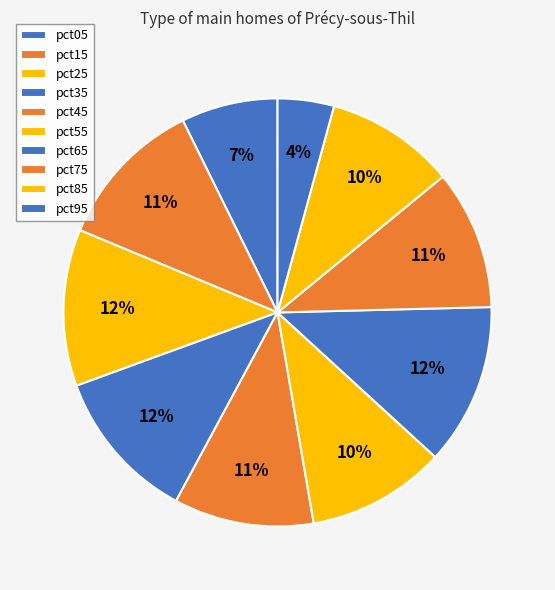

Between pct85 and pct15, which is larger?

pct15